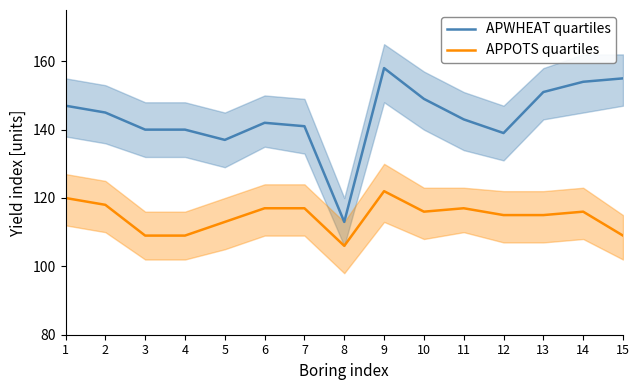

What is the sum of all APPOTS quartiles values?

1719